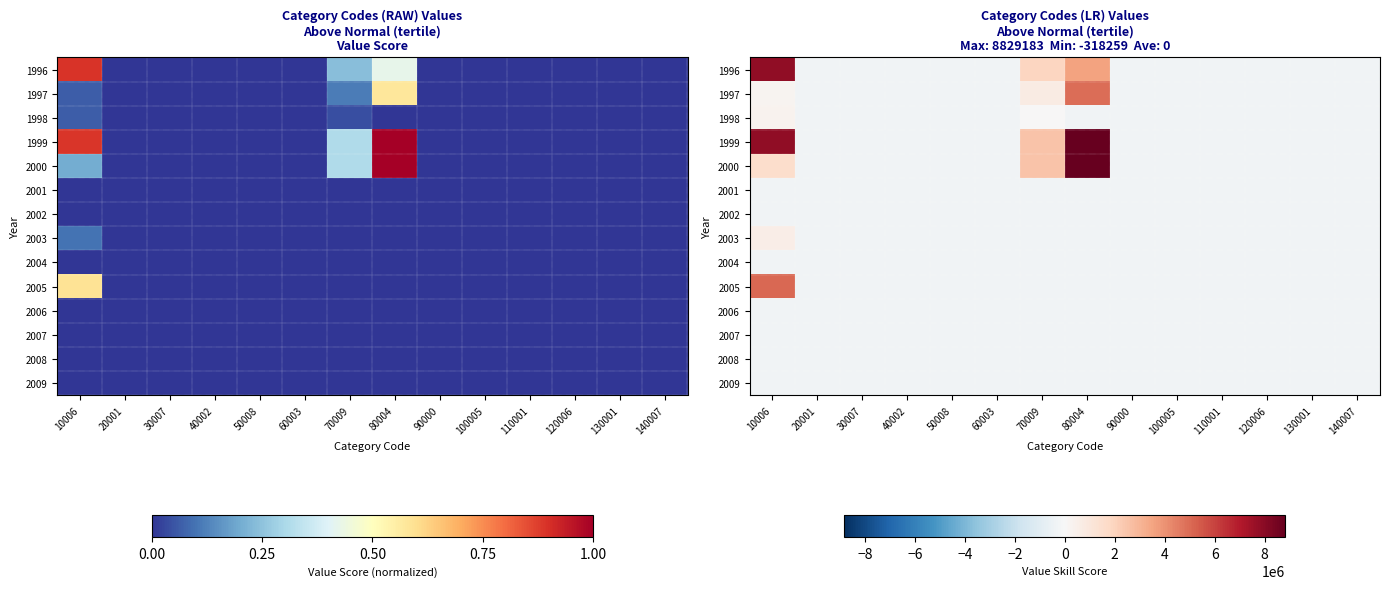

Count the number of data series in this chart.

14